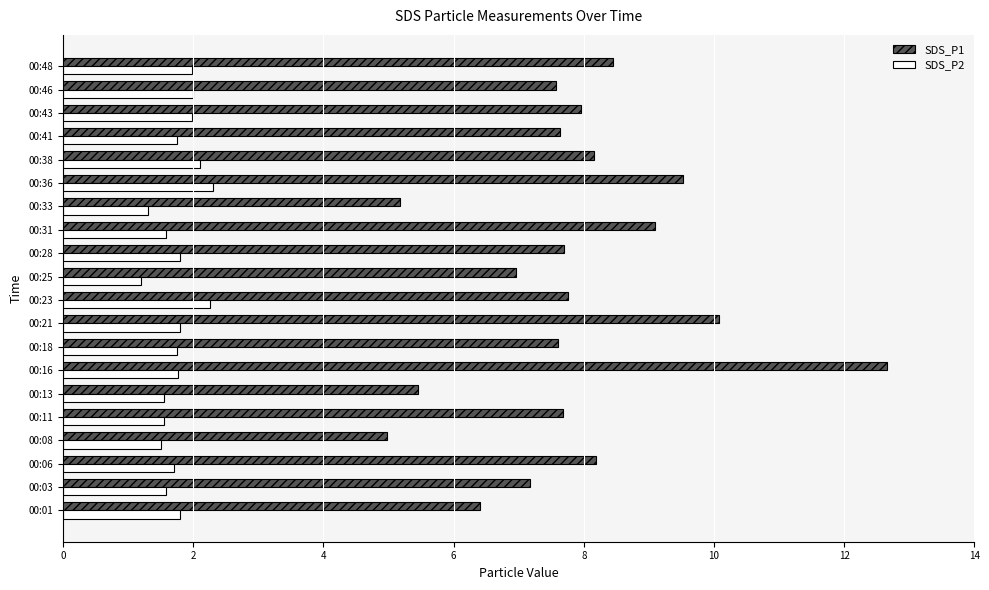

At how many categories does at least one series exceed 6?

17